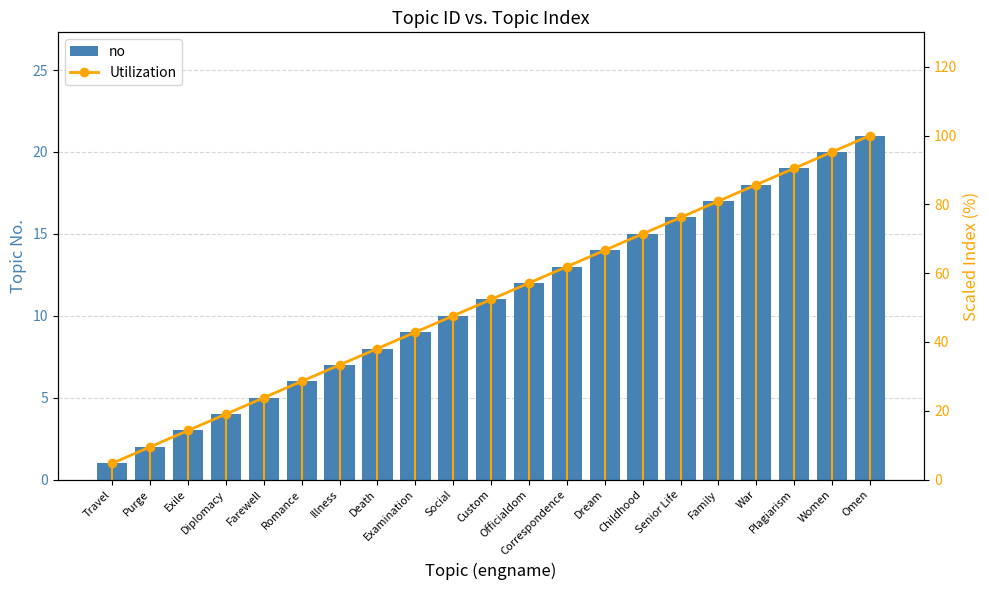

What is the difference between the maximum and second lowest values in the no series?

19